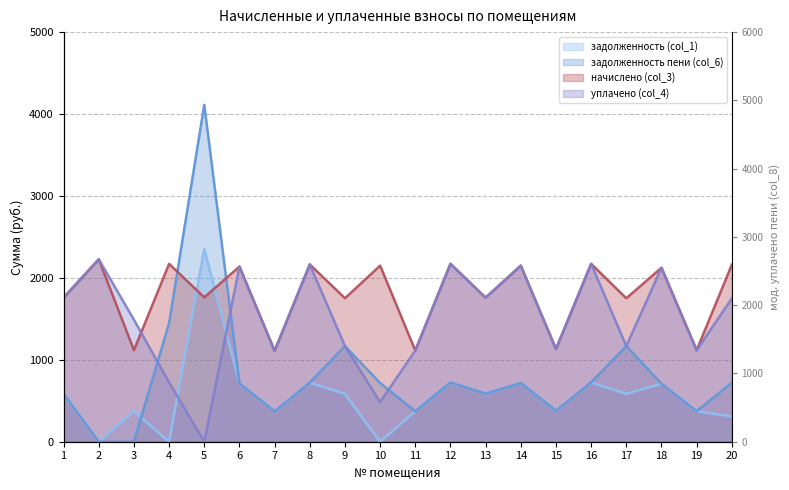

Which series changed the most between 2 and 12?

задолженность (col_1)